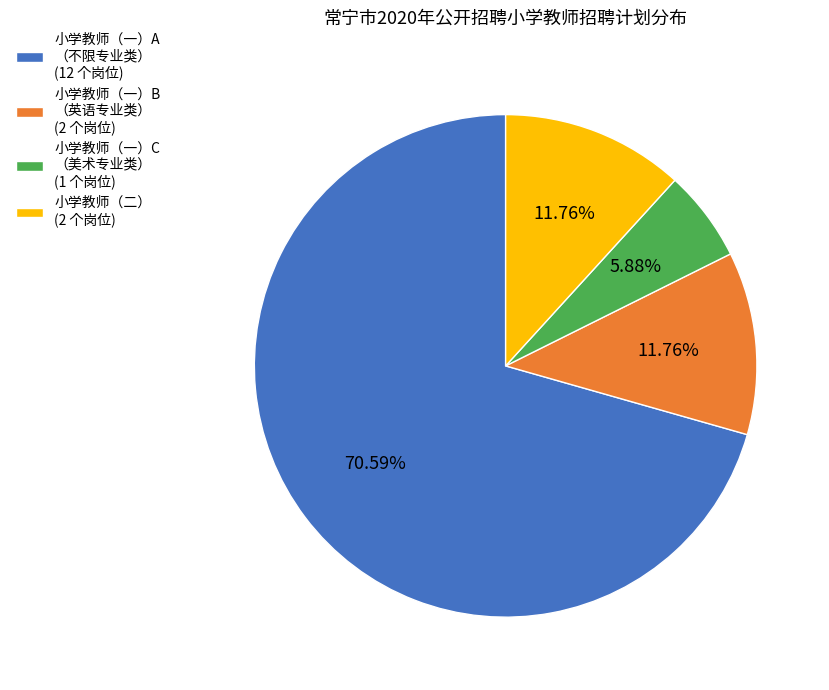

Which category has the smallest portion of the pie?

小学教师（一）C （美术专业类） (1 个岗位)